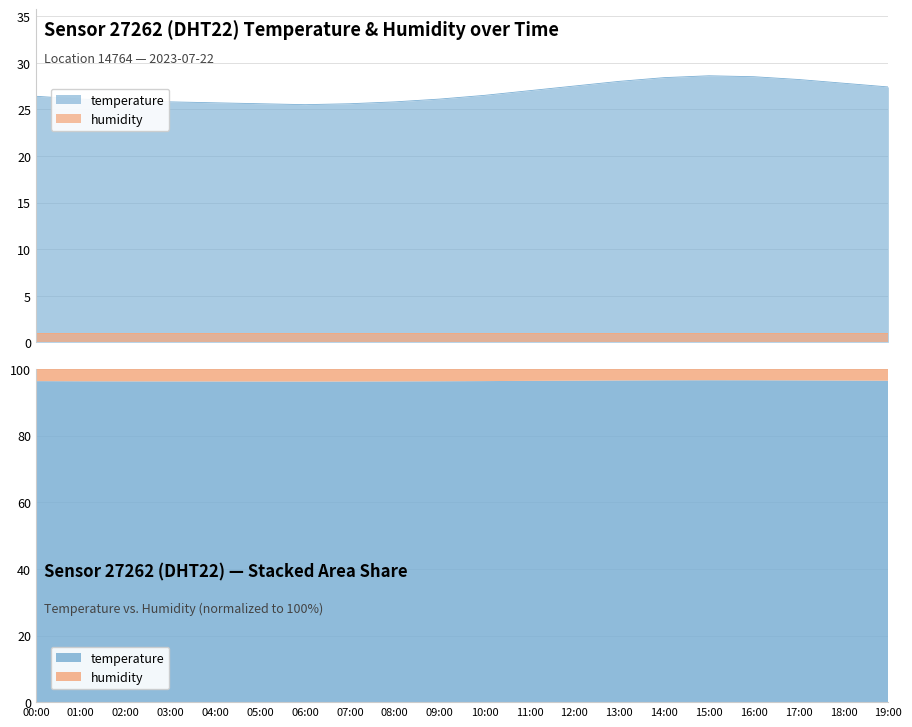

Reading left to right, transcribe all the data shown in this chart.

00:00=26.4	01:00=26.1	02:00=25.9	03:00=25.8	04:00=25.7	05:00=25.6	06:00=25.5	07:00=25.6	08:00=25.8	09:00=26.1	10:00=26.5	11:00=27.0	12:00=27.5	13:00=28.0	14:00=28.4	15:00=28.6	16:00=28.5	17:00=28.2	18:00=27.8	19:00=27.4